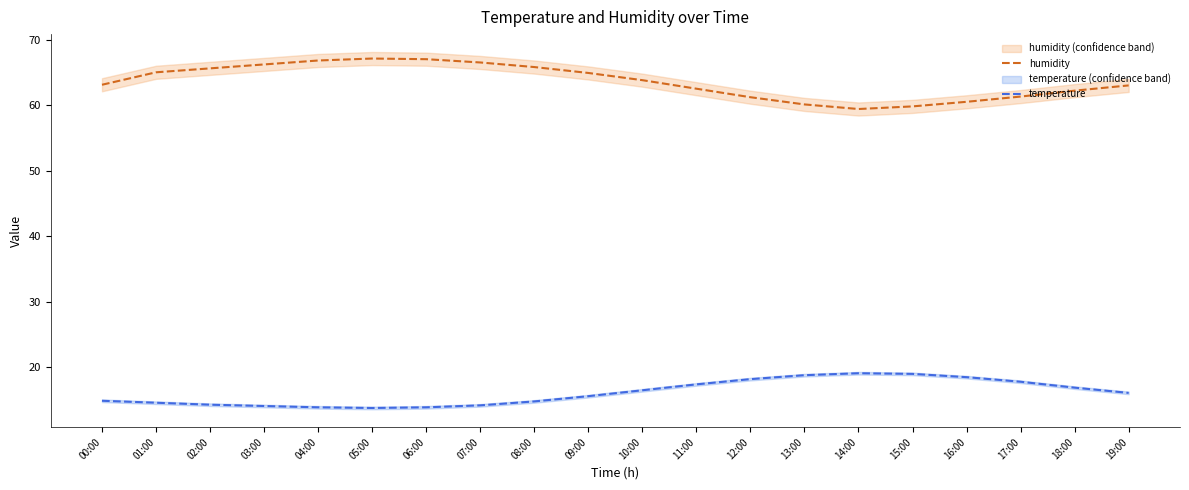

At which category is the sum across all series the highest?

06:00